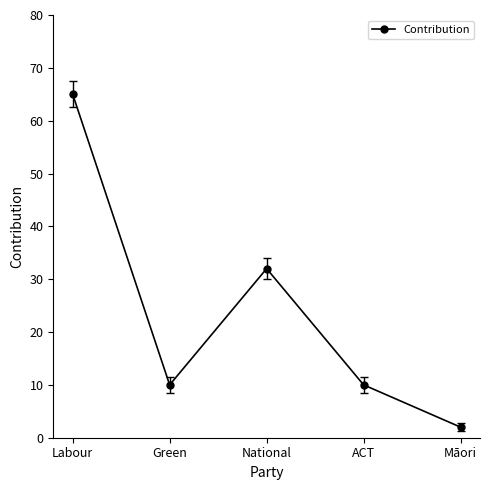

How many series are shown in this chart?

1